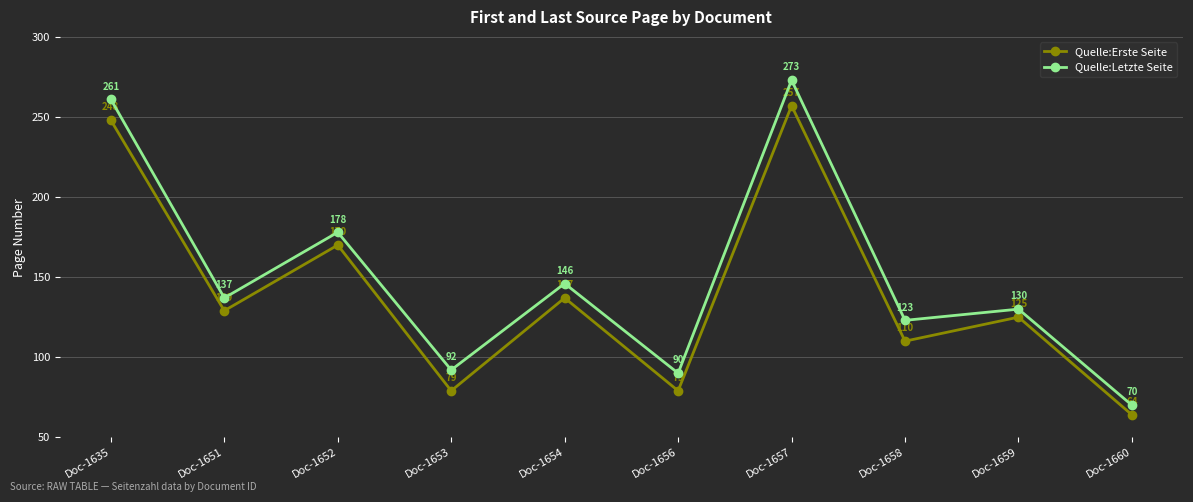

At which category is the sum across all series the highest?

Doc-1657